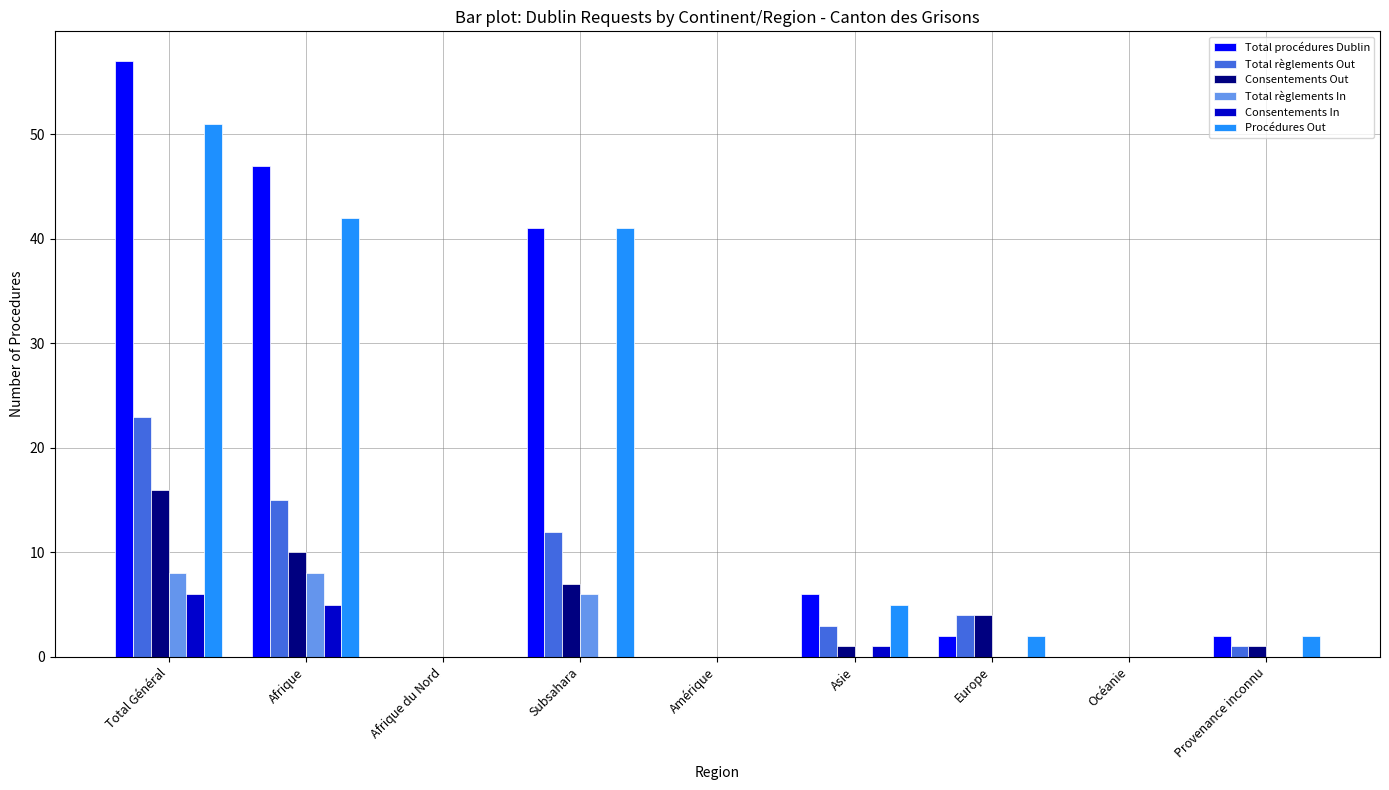

What value does the Consentements Out series have at Europe?

4